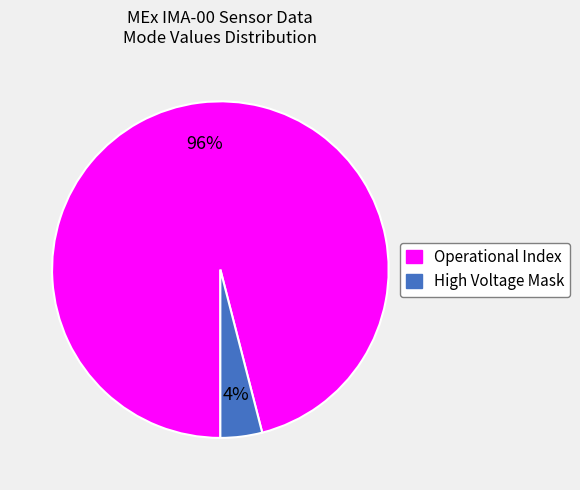

Is there a majority slice in this chart?

Yes